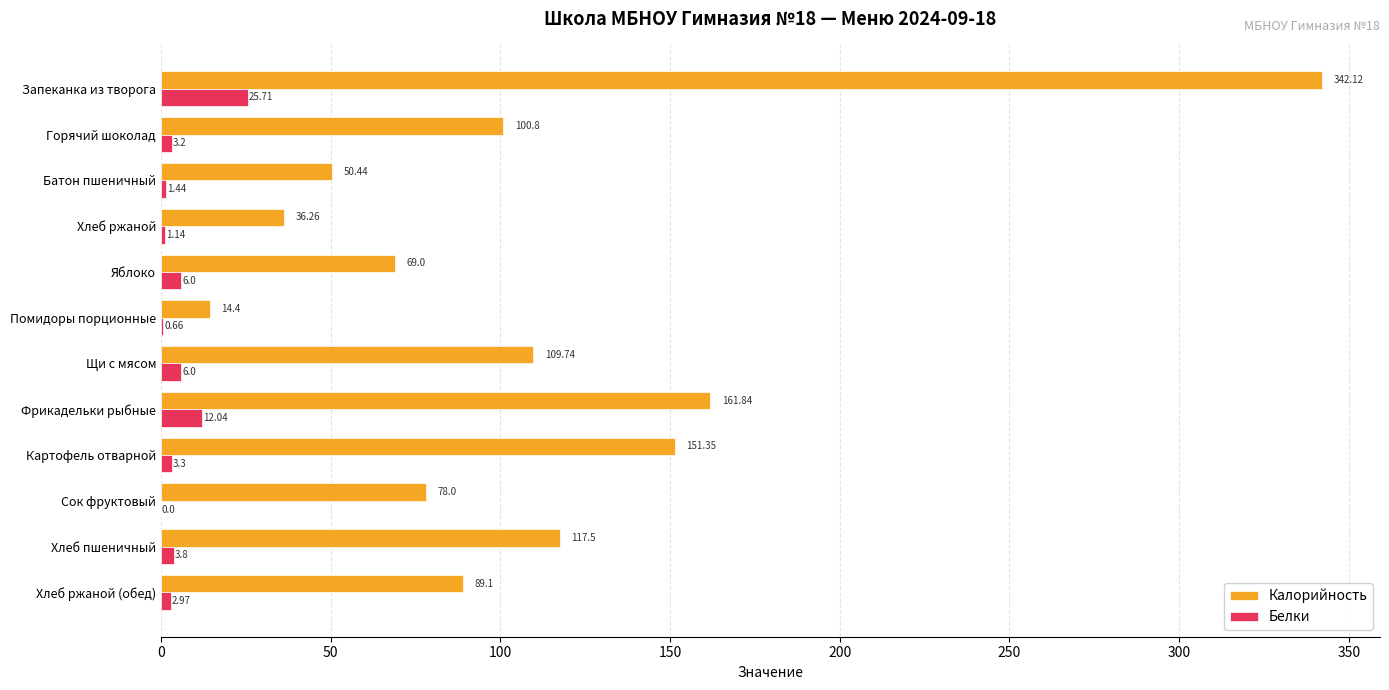

What is the sum of the Белки values at Горячий шоколад and Батон пшеничный?

4.6